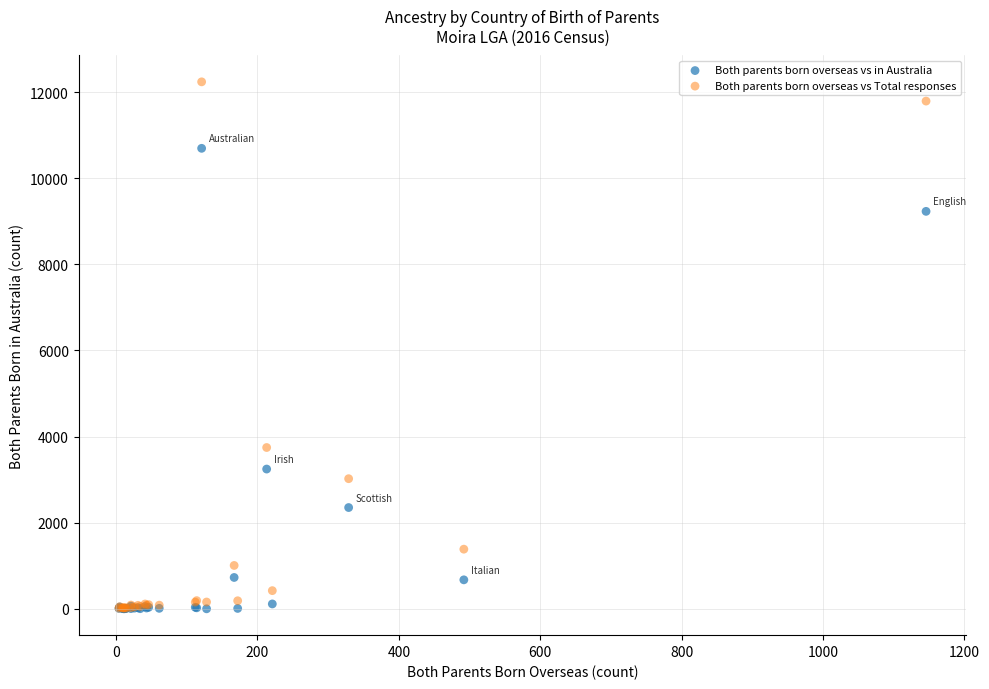

What are all the series names shown in the legend?

Both parents born overseas vs in Australia, Both parents born overseas vs Total responses